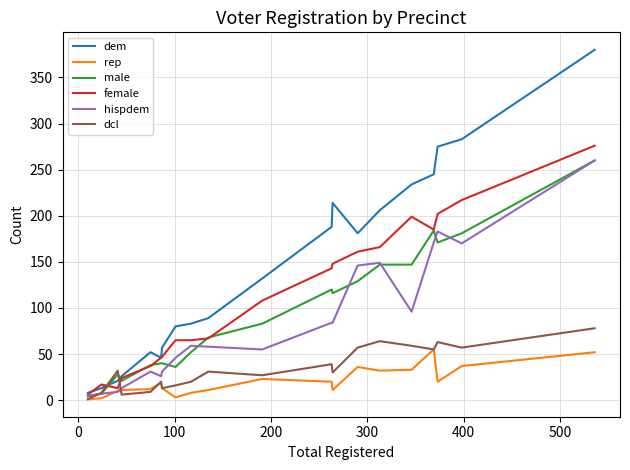

Which series has the widest spread of values?

dem